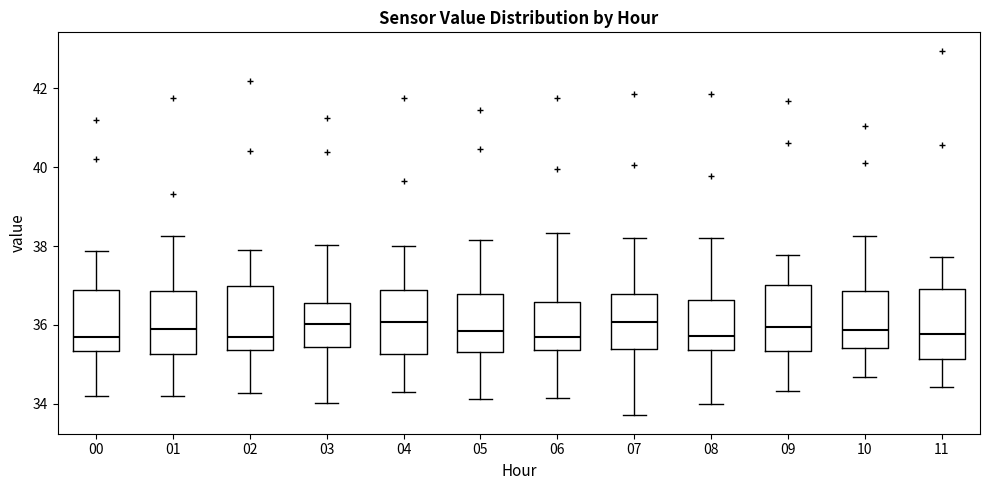

Reading left to right, read every box against the y-axis: the position of its median line, the range the box covers, and the ends of its whiskers. The values are not printed on the chart, so give them approximately, as read against the axis.

00: median 35.6, box 35.4 to 36.8, whiskers 34.2 to 37.8
01: median 35.8, box 35.2 to 36.8, whiskers 34.2 to 38.2
02: median 35.6, box 35.4 to 37.0, whiskers 34.2 to 37.8
03: median 36.0, box 35.4 to 36.6, whiskers 34.0 to 38.0
04: median 36.0, box 35.2 to 36.8, whiskers 34.2 to 38.0
05: median 35.8, box 35.4 to 36.8, whiskers 34.2 to 38.2
06: median 35.6, box 35.4 to 36.6, whiskers 34.2 to 38.4
07: median 36.0, box 35.4 to 36.8, whiskers 33.6 to 38.2
08: median 35.8, box 35.4 to 36.6, whiskers 34.0 to 38.2
09: median 36.0, box 35.4 to 37.0, whiskers 34.4 to 37.8
10: median 35.8, box 35.4 to 36.8, whiskers 34.6 to 38.2
11: median 35.8, box 35.2 to 37.0, whiskers 34.4 to 37.8